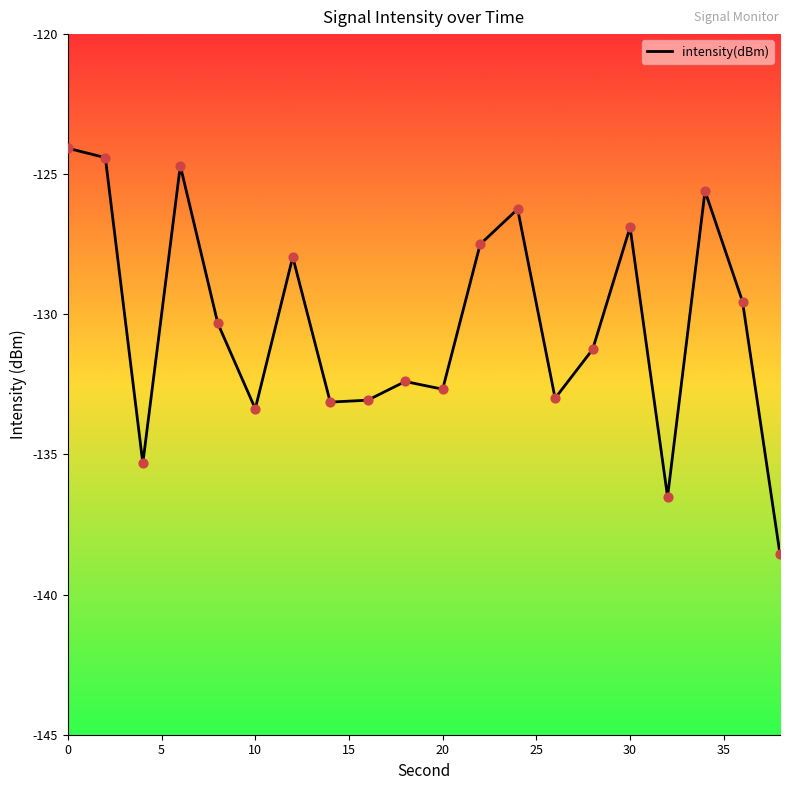

What is the greatest value displayed?

-124.1